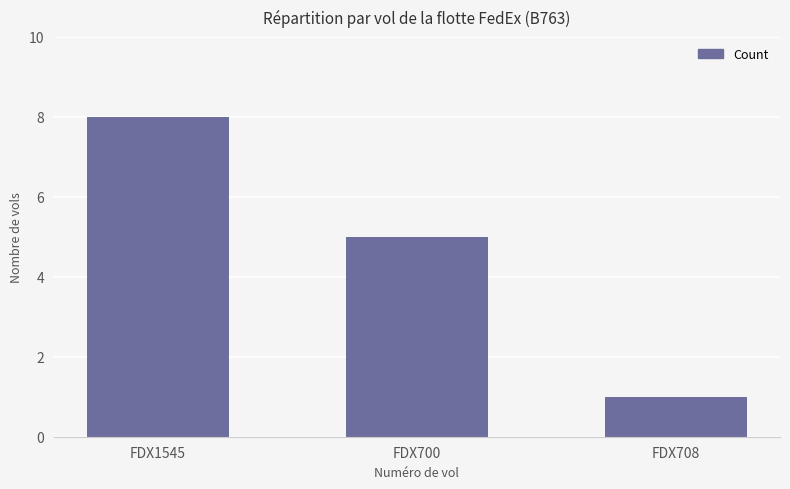

What is the difference between the values at FDX700 and FDX1545?

3